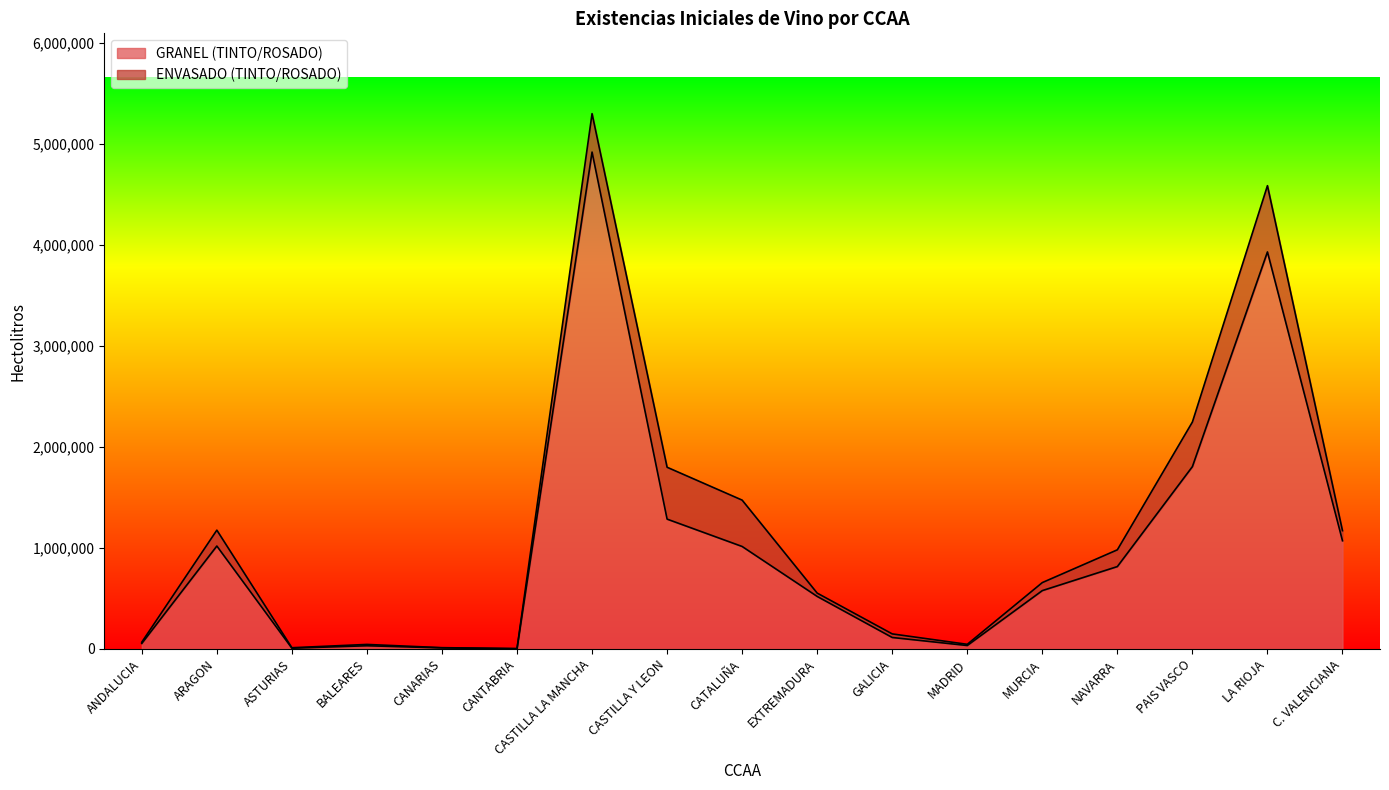

List the labels in order of value, largest first.

CASTILLA LA MANCHA, LA RIOJA, PAIS VASCO, CASTILLA Y LEON, C. VALENCIANA, ARAGON, CATALUÑA, NAVARRA, MURCIA, EXTREMADURA, GALICIA, ANDALUCIA, MADRID, BALEARES, CANARIAS, ASTURIAS, CANTABRIA